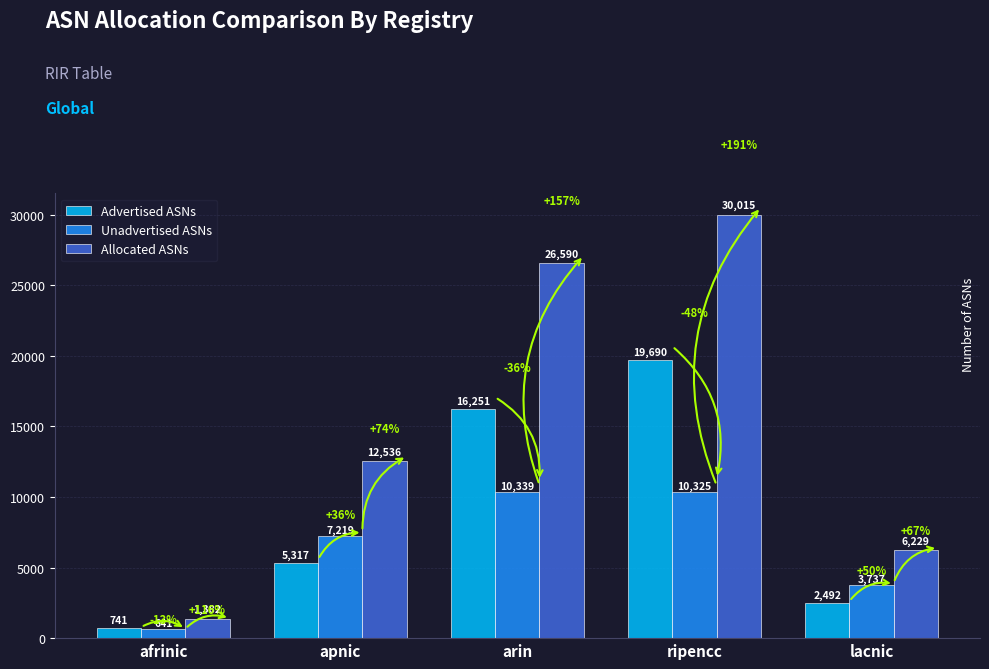

What position from the left is apnic?

2